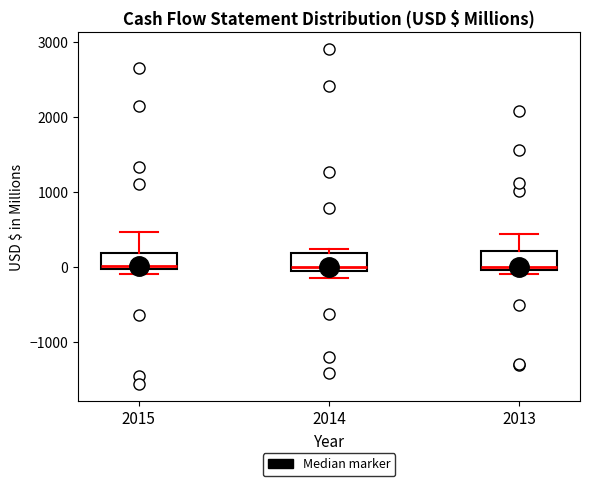

Reading left to right, transcribe this box plot: for each box, give where its median line is, the range the box spans, and where its two whiskers end, as read against the y-axis. The values are not printed on the chart, so give them approximately, as read against the axis.

2015: median 0 (just above the box's lower edge), box 0 to 200, whiskers -100 to 500
2014: median 0, box -100 to 200, whiskers -100 (just below the box's lower edge) to 300
2013: median 0 (just above the box's lower edge), box 0 to 200, whiskers -100 to 400